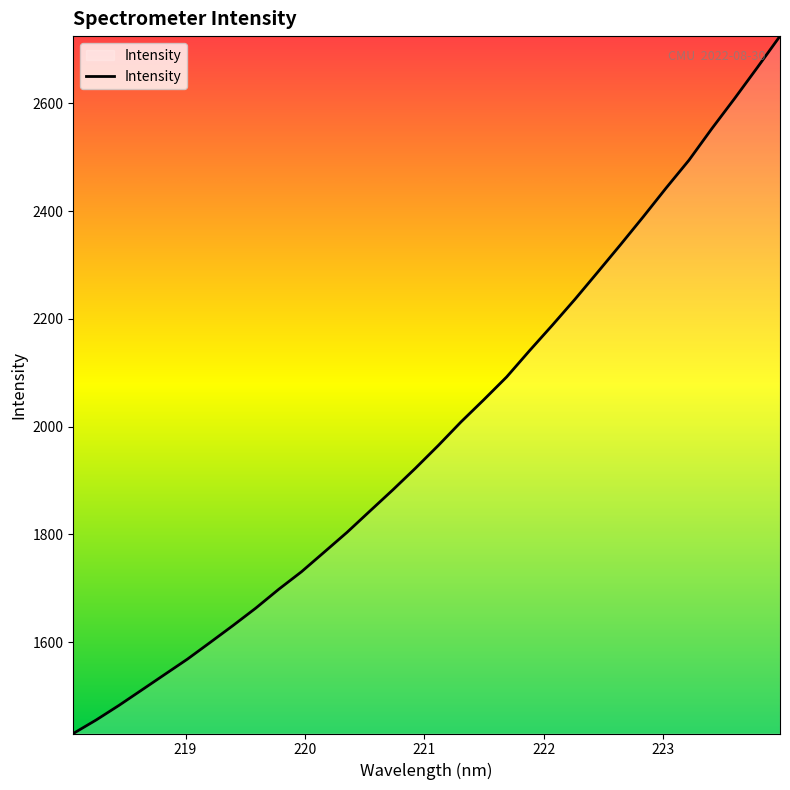

What is the smallest value displayed?

1430.4